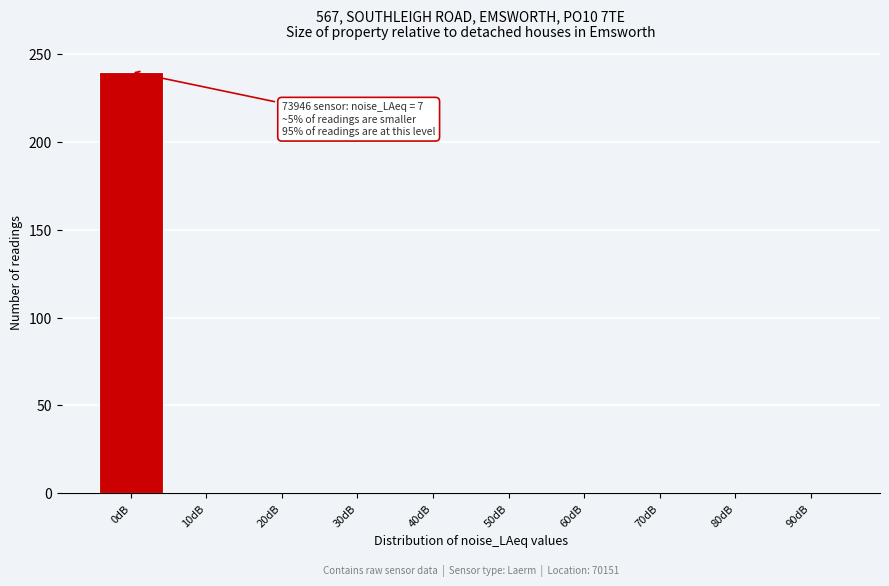

Reading left to right, transcribe all the data shown in this chart.

0dB=240	10dB=0	20dB=0	30dB=0	40dB=0	50dB=0	60dB=0	70dB=0	80dB=0	90dB=0